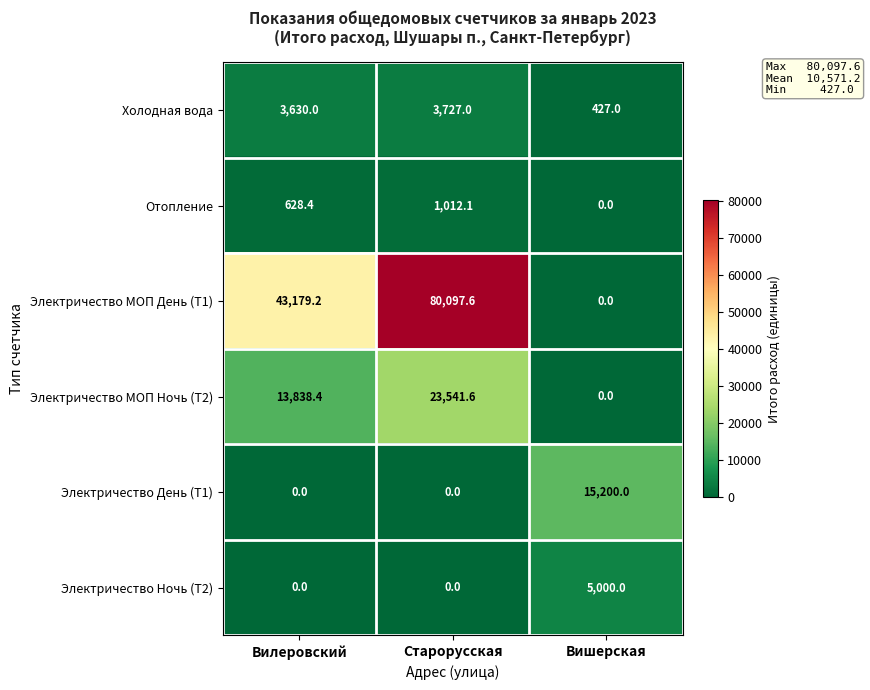

Which category has the highest value in the Электричество МОП День (Т1) series?

Старорусская